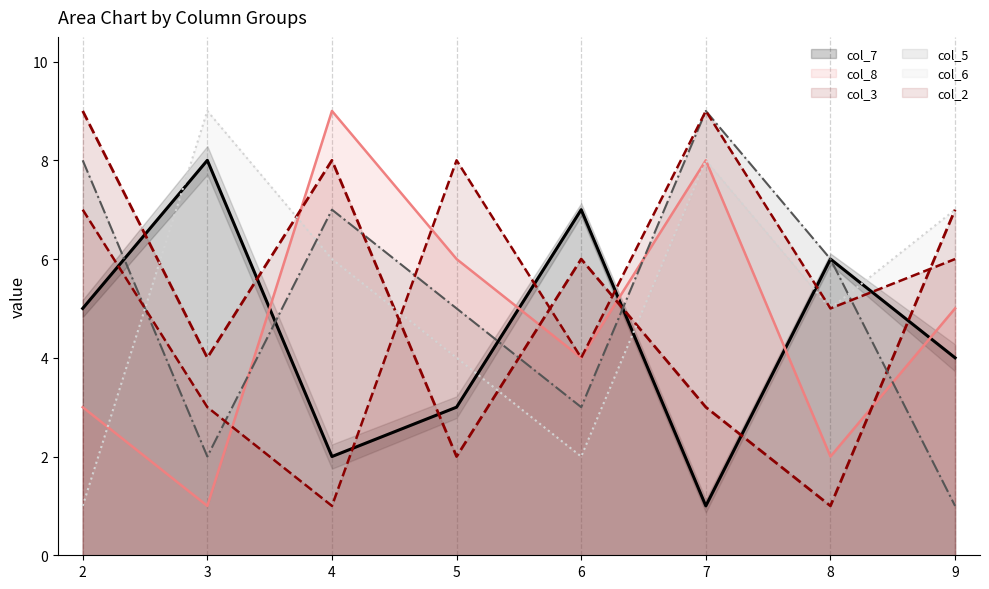

Rank the series at 2 from highest to lowest value.

col_3 line, col_5 line, col_2 line, col_7 line, col_8 line, col_6 line